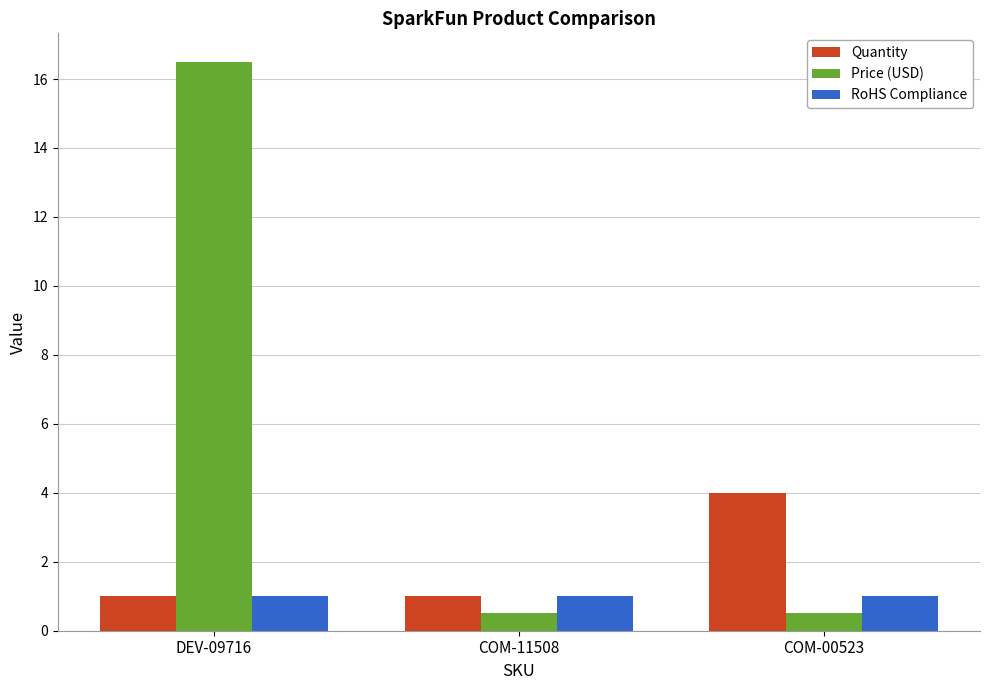

Is the value of RoHS Compliance at COM-00523 greater than the value of Price (USD) at DEV-09716?

No